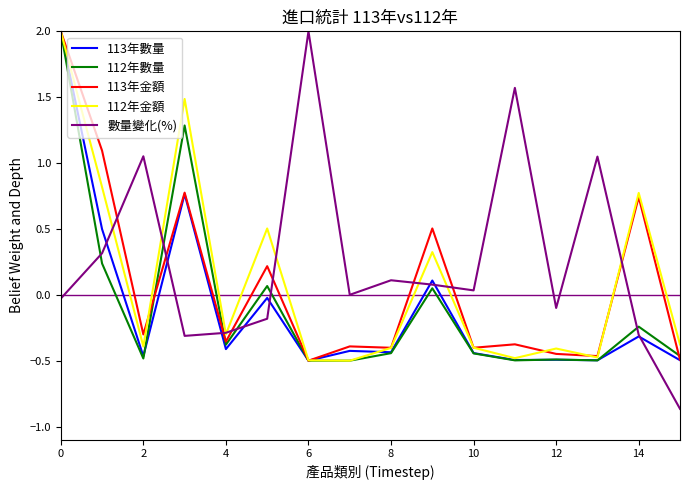

What are all the series names shown in the legend?

113年數量, 112年數量, 113年金額, 112年金額, 數量變化(%)